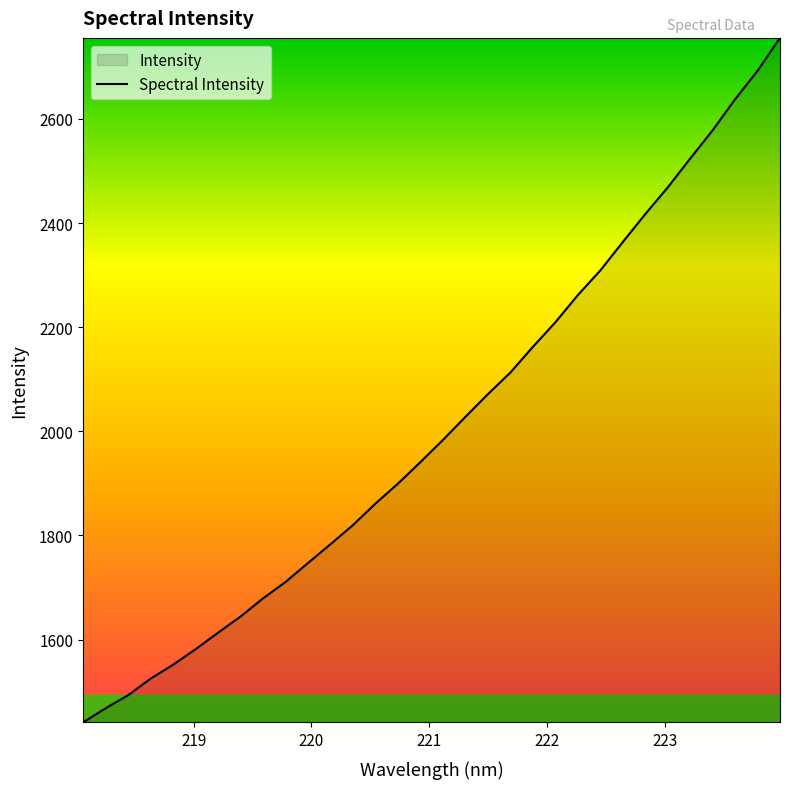

Count the number of values greater than 1983.

16